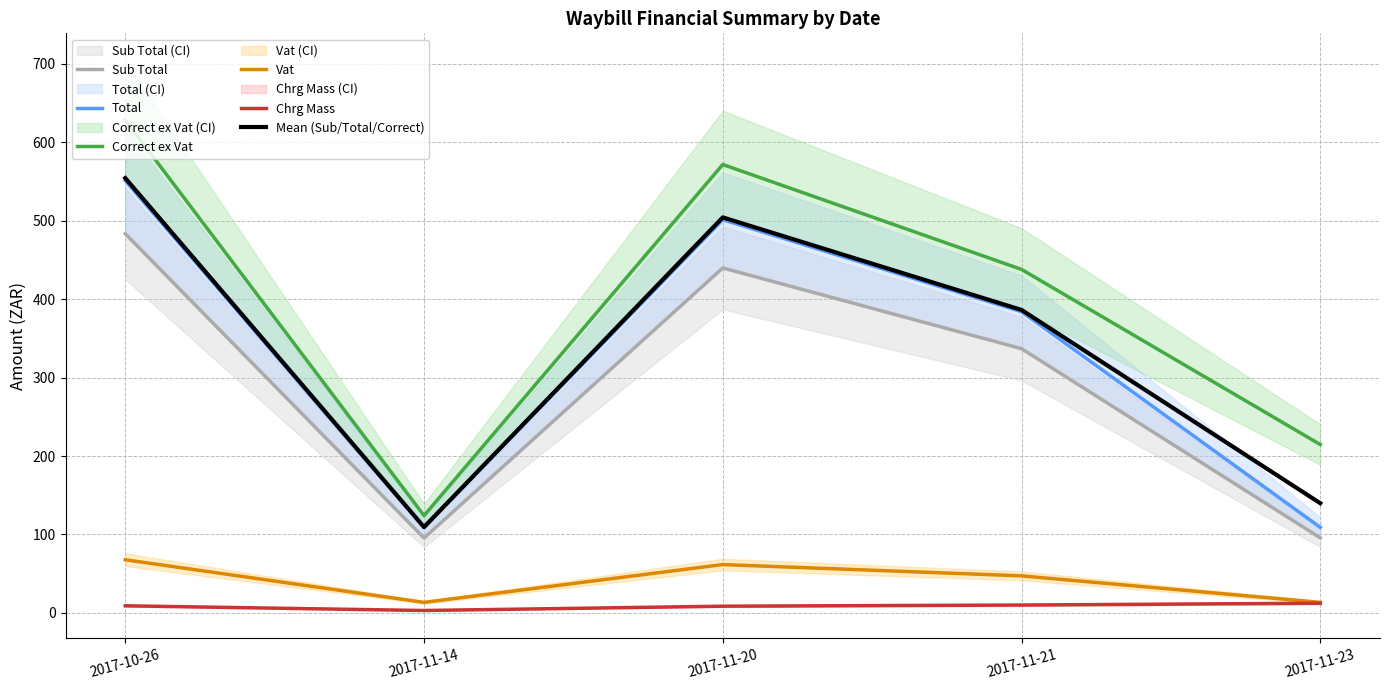

What is the label of the 1st point from the right?

2017-11-23